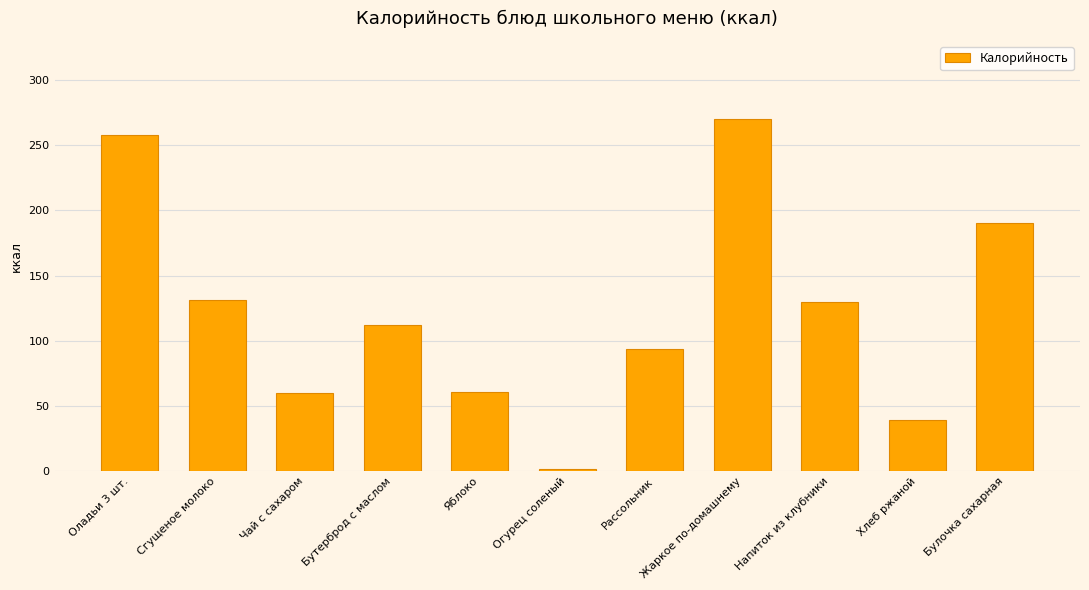

Which label corresponds to the largest value in the chart?

Жаркое по-домашнему